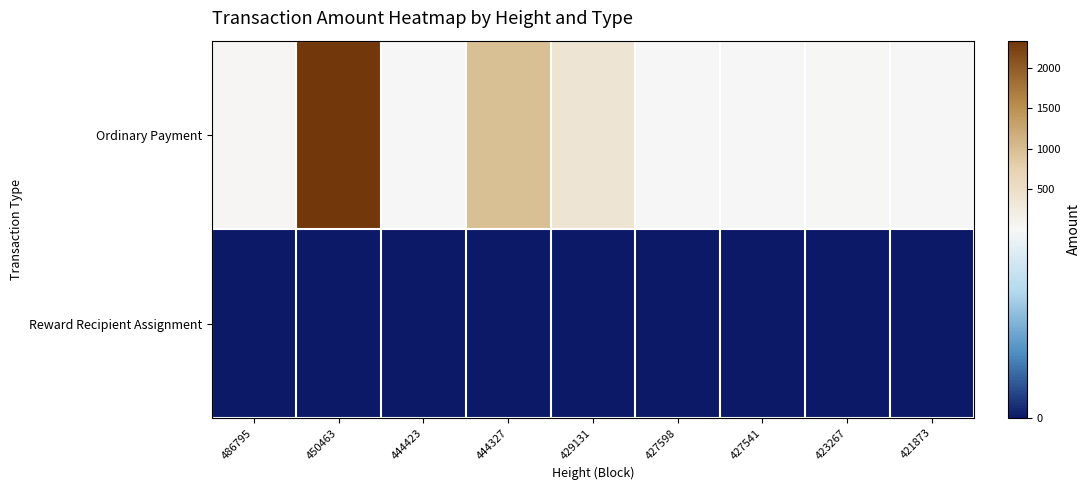

Between 444327 and 427598, which series saw the biggest shift?

Ordinary Payment